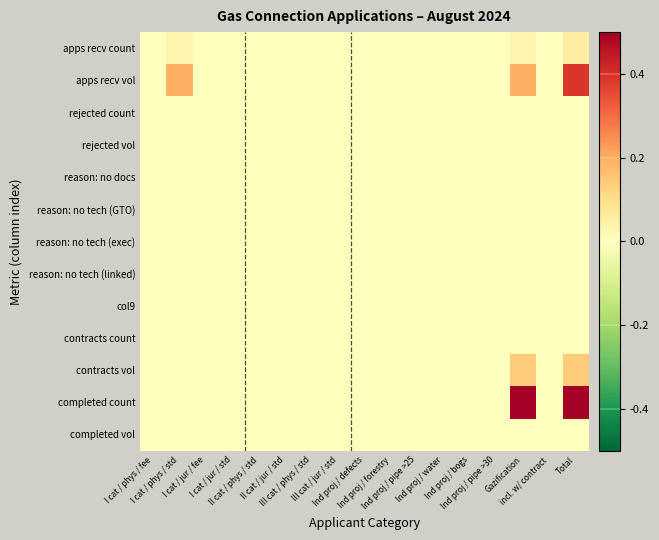

Rank the series by their maximum value, from lowest to highest.

rejected count, rejected vol, reason: no docs, reason: no tech (GTO), reason: no tech (exec), reason: no tech (linked), col9, contracts count, completed vol, apps recv count, contracts vol, apps recv vol, completed count